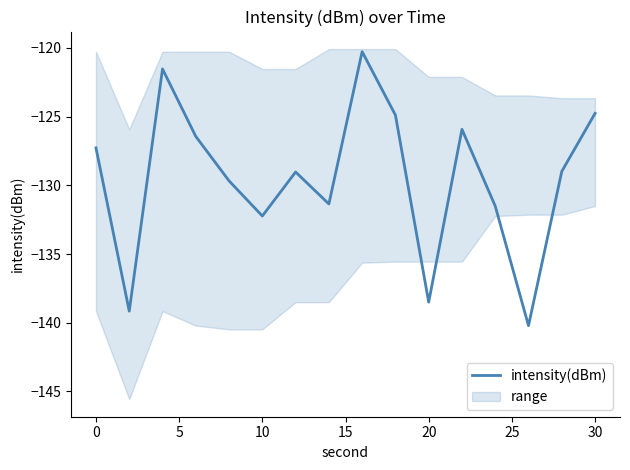

What is the difference between the second highest and second lowest values?

17.6